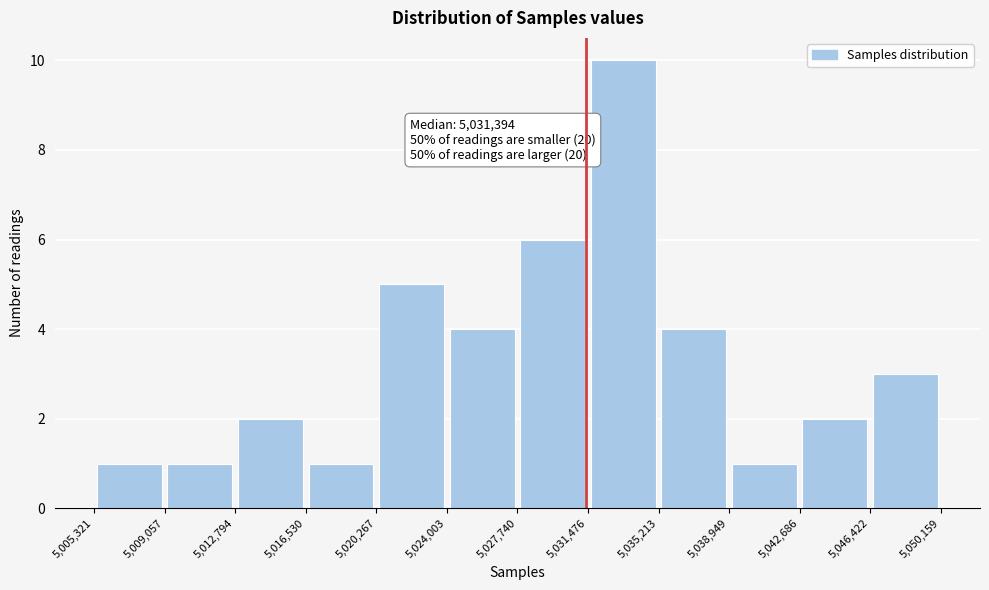

Which range on the x-axis has the tallest bar?

5,031,476 to 5,035,213